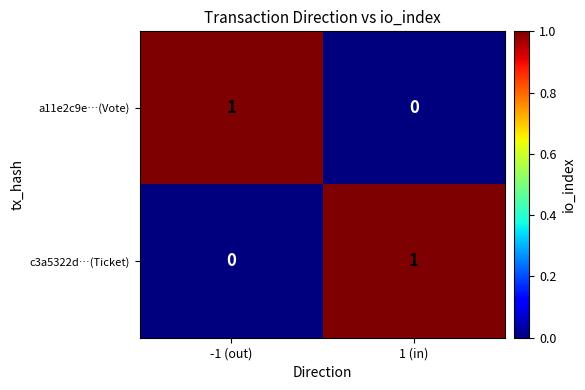

Reading left to right, transcribe all the data shown in this chart.

a11e2c9e…(Vote): 1	0
c3a5322d…(Ticket): 0	1